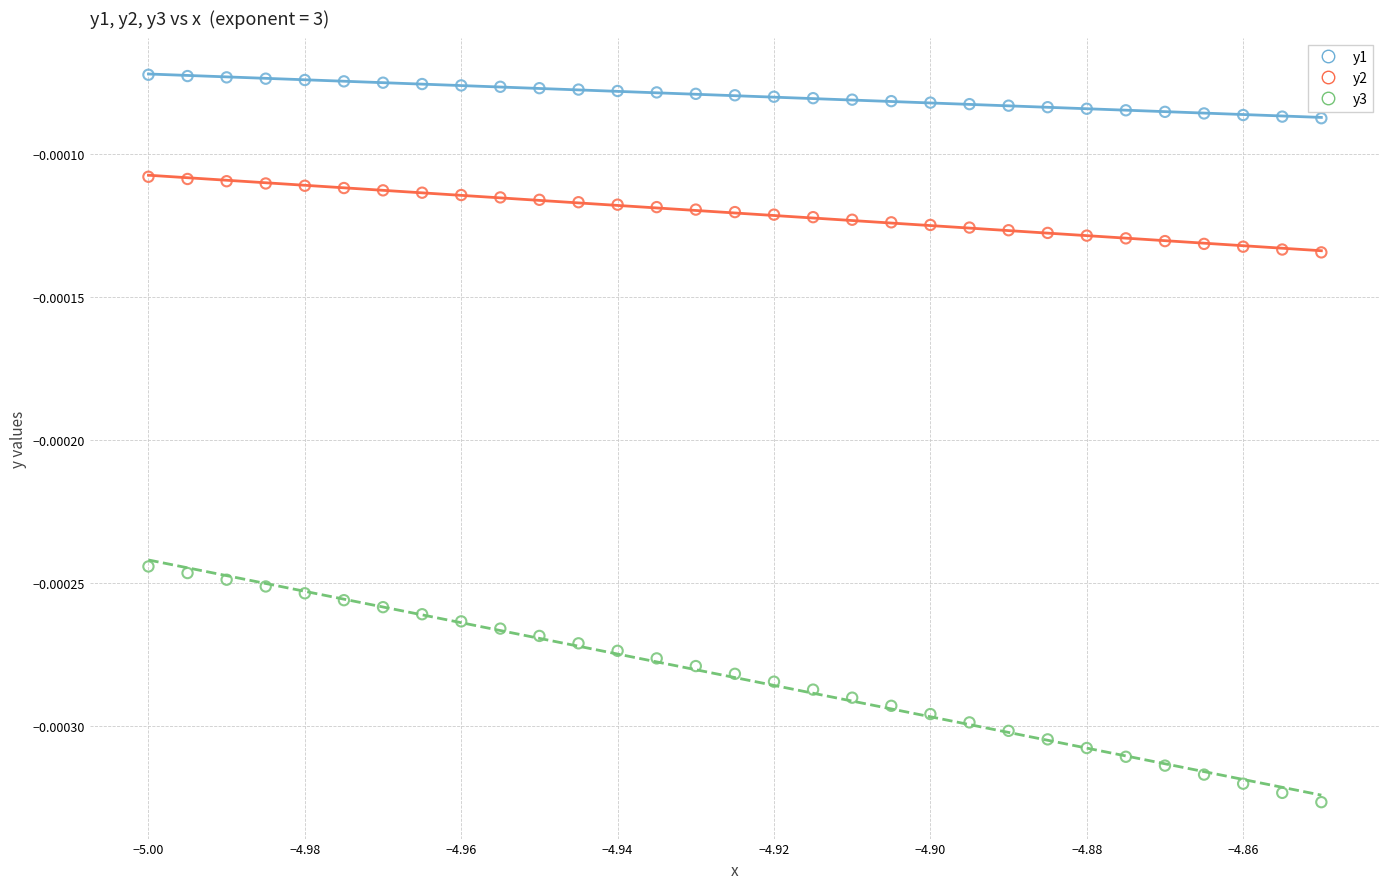

Which series contains the lowest Y value?

y3